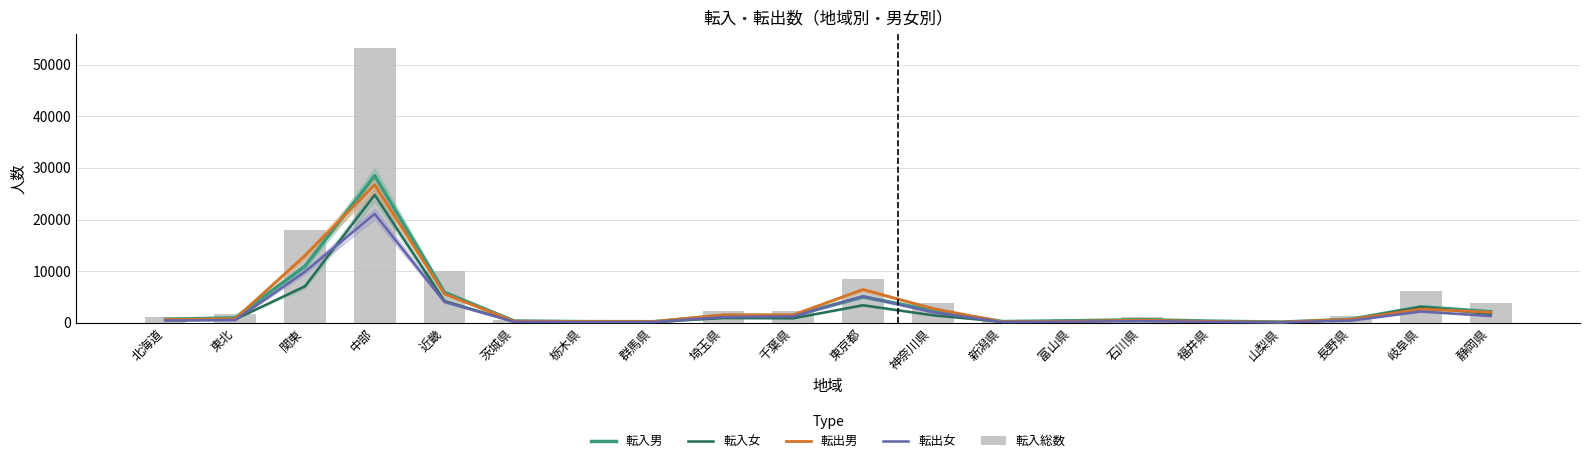

What is the maximum value shown in the chart?

53278